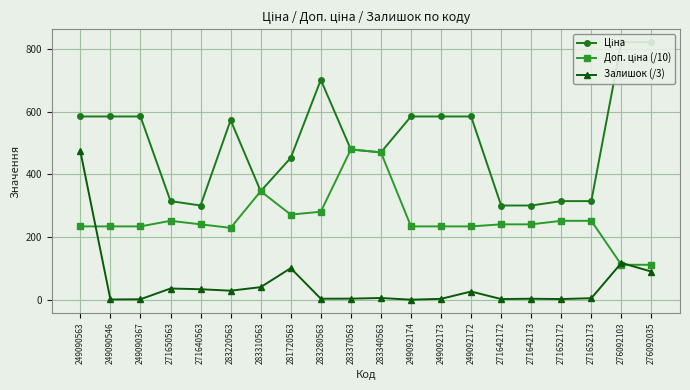

Which has a higher value, 283220563 or 249090546?

249090546